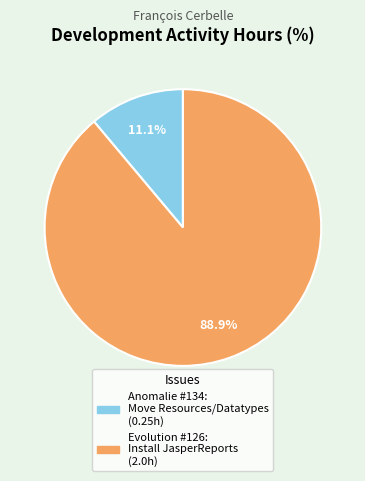

True or false: Anomalie #134: Move Resources/Datatypes accounts for 1% of the total.

False